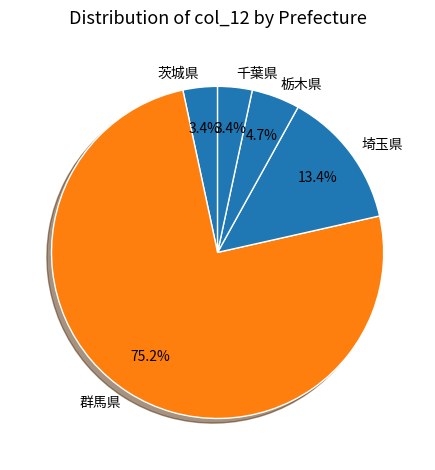

Which category has the biggest portion of the pie?

群馬県